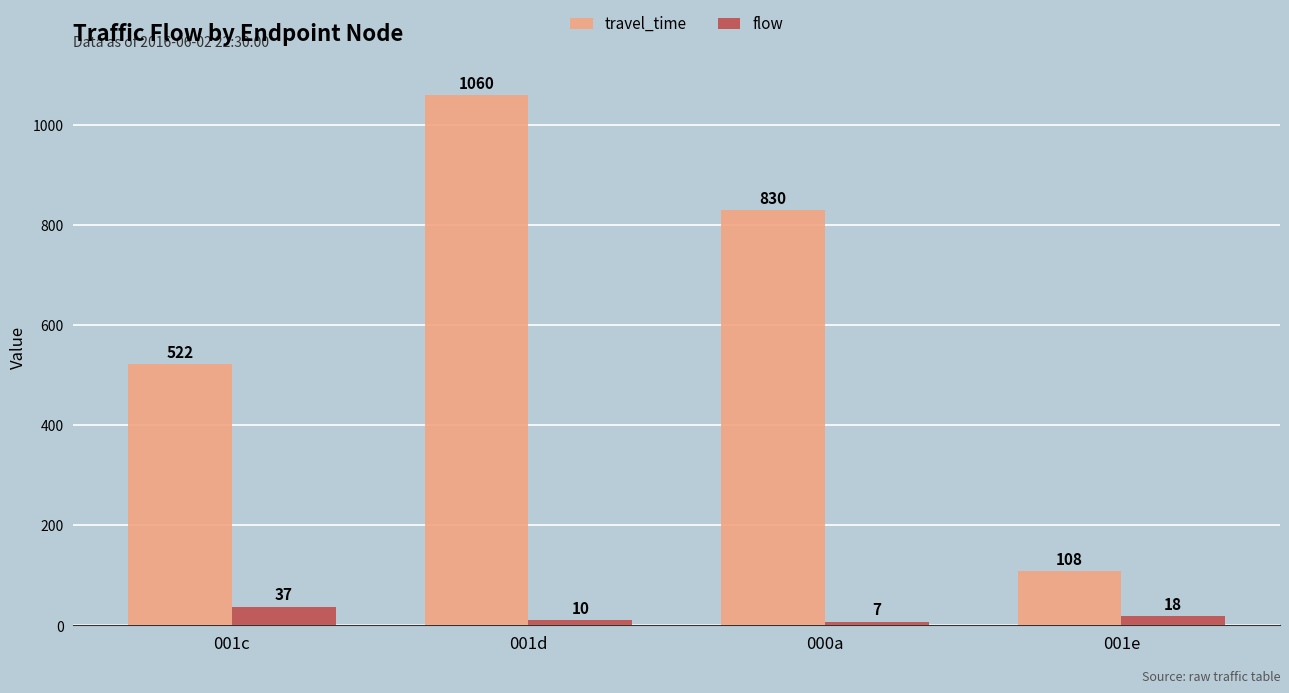

What are all the series names shown in the legend?

travel_time, flow